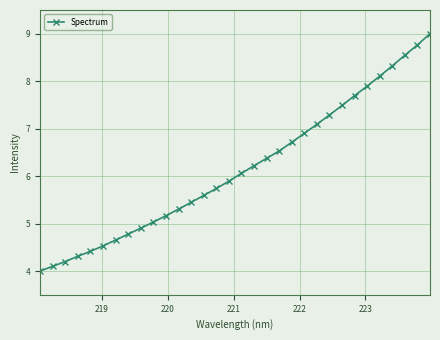

What is the value of the 3rd point from the left?

4.2